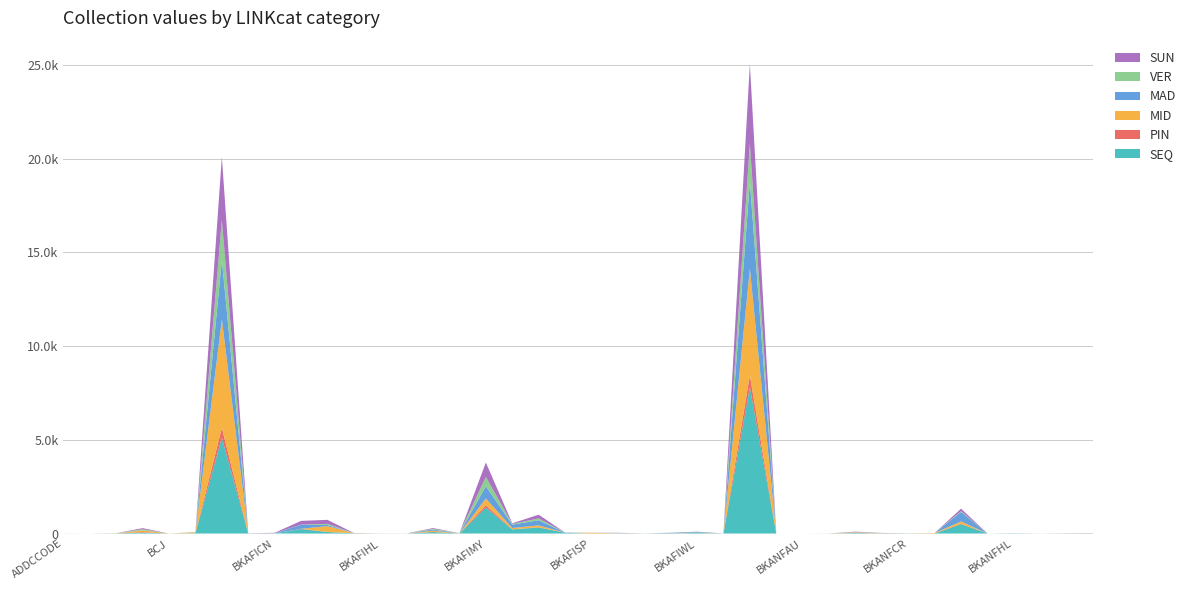

Reading left to right, extract all data points from this chart.

SEQ: ADDCCODE=1	AR=0	BAEJ=11	BCDJ=46	BCJ=0	BDAPJ=21	BKAFI=5110	BKAFICL=1	BKAFICN=7	BKAFIFA=237	BKAFIGN=80	BKAFIHI=13	BKAFIHL=2	BKAFIHO=0	BKAFIID=78	BKAFIIN=1	BKAFIMY=1385	BKAFIRO=220	BKAFISF=323	BKAFISL=38	BKAFISP=0	BKAFISU=11	BKAFITH=3	BKAFIWE=4	BKAFIWL=32	BKAGE=0	BKANF=7804	BKANFAR=0	BKANFAU=0	BKANFBU=2	BKANFBY=25	BKANFCK=9	BKANFCR=3	BKANFED=1	BKANFGN=502	BKANFHE=0	BKANFHL=10	BKANFHM=0	BKANFHS=5	BKANFHT=8
PIN: ADDCCODE=2	AR=0	BAEJ=2	BCDJ=29	BCJ=0	BDAPJ=1	BKAFI=527	BKAFICL=2	BKAFICN=2	BKAFIFA=16	BKAFIGN=7	BKAFIHI=0	BKAFIHL=1	BKAFIHO=0	BKAFIID=5	BKAFIIN=2	BKAFIMY=127	BKAFIRO=5	BKAFISF=15	BKAFISL=1	BKAFISP=0	BKAFISU=1	BKAFITH=0	BKAFIWE=3	BKAFIWL=1	BKAGE=0	BKANF=635	BKANFAR=0	BKANFAU=0	BKANFBU=1	BKANFBY=7	BKANFCK=2	BKANFCR=0	BKANFED=0	BKANFGN=20	BKANFHE=0	BKANFHL=1	BKANFHM=0	BKANFHS=2	BKANFHT=0
MID: ADDCCODE=1	AR=0	BAEJ=3	BCDJ=93	BCJ=0	BDAPJ=47	BKAFI=5779	BKAFICL=2	BKAFICN=2	BKAFIFA=1	BKAFIGN=308	BKAFIHI=9	BKAFIHL=1	BKAFIHO=3	BKAFIID=71	BKAFIIN=3	BKAFIMY=359	BKAFIRO=70	BKAFISF=97	BKAFISL=0	BKAFISP=39	BKAFISU=7	BKAFITH=2	BKAFIWE=2	BKAFIWL=20	BKAGE=0	BKANF=5682	BKANFAR=0	BKANFAU=0	BKANFBU=0	BKANFBY=31	BKANFCK=8	BKANFCR=1	BKANFED=26	BKANFGN=124	BKANFHE=0	BKANFHL=0	BKANFHM=1	BKANFHS=4	BKANFHT=9
MAD: ADDCCODE=0	AR=0	BAEJ=0	BCDJ=9	BCJ=0	BDAPJ=1	BKAFI=3186	BKAFICL=6	BKAFICN=5	BKAFIFA=213	BKAFIGN=63	BKAFIHI=0	BKAFIHL=1	BKAFIHO=2	BKAFIID=61	BKAFIIN=4	BKAFIMY=653	BKAFIRO=179	BKAFISF=272	BKAFISL=11	BKAFISP=2	BKAFISU=7	BKAFITH=1	BKAFIWE=27	BKAFIWL=41	BKAGE=1	BKANF=4666	BKANFAR=0	BKANFAU=0	BKANFBU=0	BKANFBY=14	BKANFCK=4	BKANFCR=5	BKANFED=0	BKANFGN=507	BKANFHE=0	BKANFHL=4	BKANFHM=0	BKANFHS=2	BKANFHT=4
VER: ADDCCODE=0	AR=0	BAEJ=1	BCDJ=53	BCJ=0	BDAPJ=3	BKAFI=2118	BKAFICL=1	BKAFICN=6	BKAFIFA=8	BKAFIGN=57	BKAFIHI=3	BKAFIHL=0	BKAFIHO=0	BKAFIID=37	BKAFIIN=6	BKAFIMY=496	BKAFIRO=39	BKAFISF=101	BKAFISL=2	BKAFISP=0	BKAFISU=3	BKAFITH=0	BKAFIWE=10	BKAFIWL=2	BKAGE=0	BKANF=2007	BKANFAR=0	BKANFAU=0	BKANFBU=0	BKANFBY=6	BKANFCK=3	BKANFCR=2	BKANFED=0	BKANFGN=38	BKANFHE=0	BKANFHL=1	BKANFHM=1	BKANFHS=3	BKANFHT=1
SUN: ADDCCODE=0	AR=0	BAEJ=1	BCDJ=58	BCJ=0	BDAPJ=6	BKAFI=3366	BKAFICL=2	BKAFICN=17	BKAFIFA=199	BKAFIGN=215	BKAFIHI=4	BKAFIHL=1	BKAFIHO=0	BKAFIID=40	BKAFIIN=2	BKAFIMY=767	BKAFIRO=32	BKAFISF=197	BKAFISL=1	BKAFISP=3	BKAFISU=10	BKAFITH=0	BKAFIWE=1	BKAFIWL=3	BKAGE=4	BKANF=4241	BKANFAR=0	BKANFAU=0	BKANFBU=1	BKANFBY=17	BKANFCK=6	BKANFCR=2	BKANFED=1	BKANFGN=137	BKANFHE=0	BKANFHL=1	BKANFHM=1	BKANFHS=1	BKANFHT=5